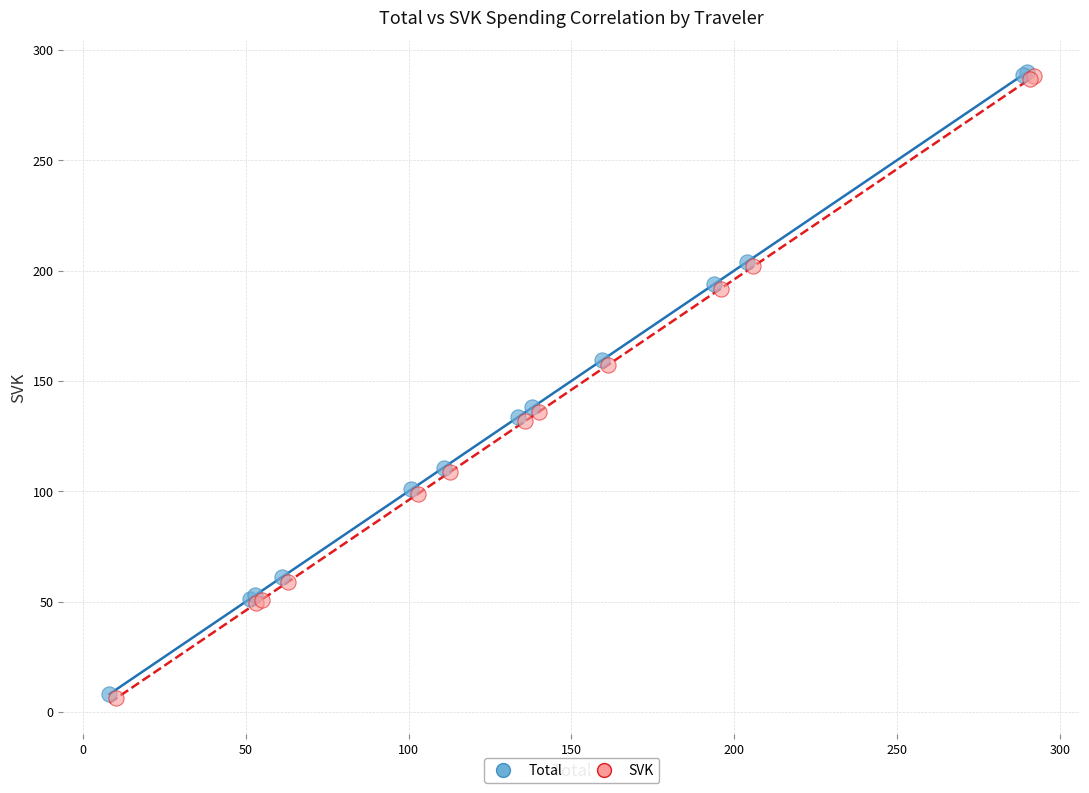

What are all the series names shown in the legend?

Total, SVK